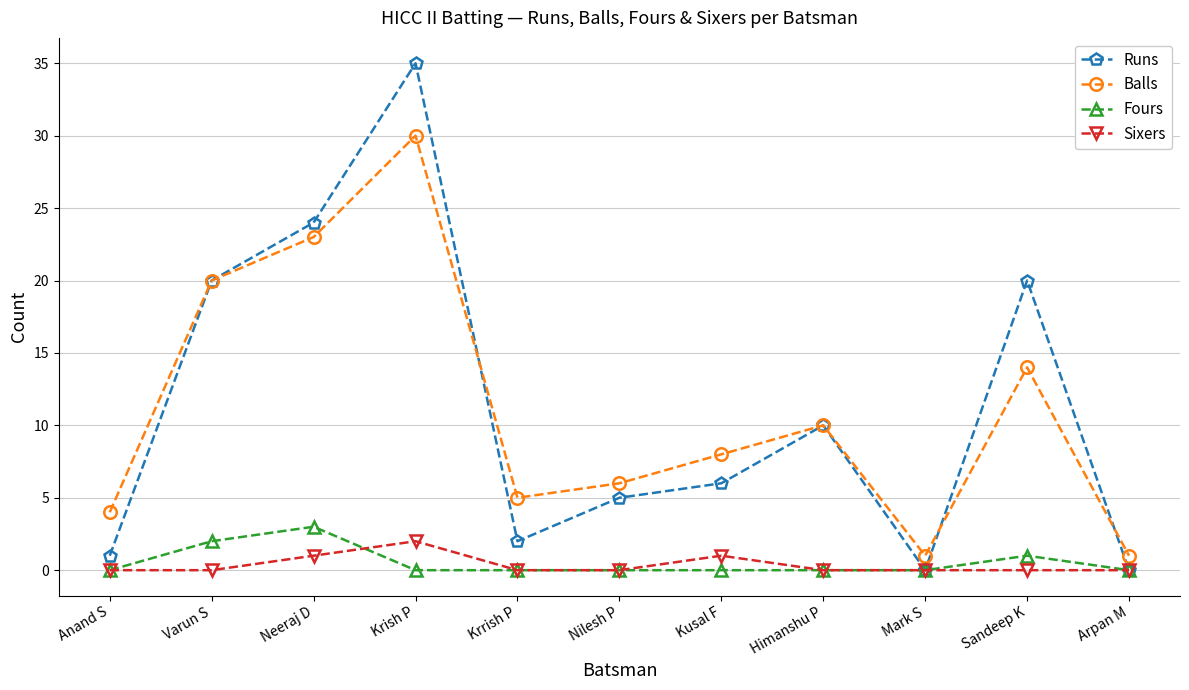

Is this an area chart (filled region under the line)?

No